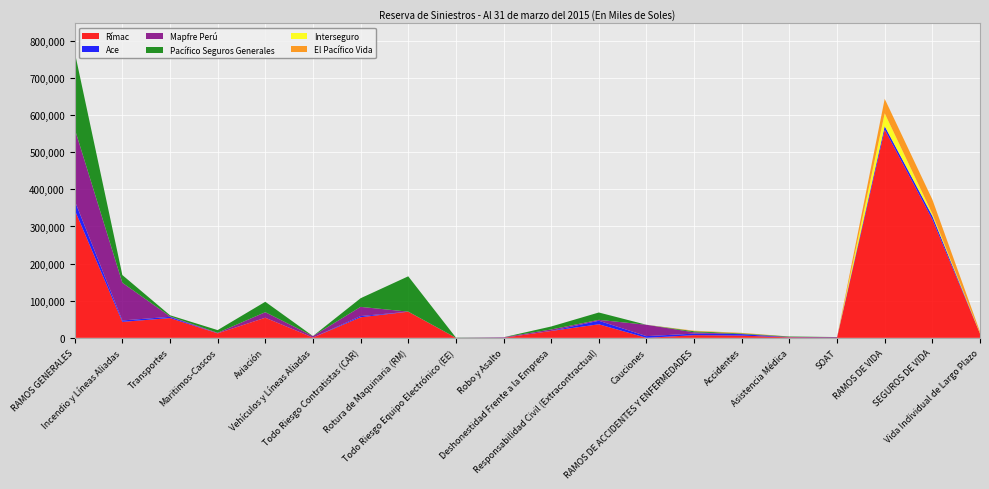

Reading left to right, what are all the values shown in this chart?

Rímac: 344785.2	43088.6	53318.8	12067.5	54183.2	723.1	55475.4	70406.6	84.7	28.6	18503.2	36563.9	0.0	7233.5	6041.9	1188.2	3.5	561027.7	318995.5	11423.7
Ace: 24712.9	3747.8	3293.3	0.0	0.0	0.0	3211.8	16.7	120.0	60.4	159.2	9461.7	4635.3	4067.9	4067.5	0.3	0.0	9310.5	9310.5	3.7
Mapfre Perú: 193941.5	101585.3	1239.4	1475.3	14947.2	4014.4	24737.3	221.4	19.3	1402.7	3887.4	2461.3	30601.3	3545.0	332.6	1304.8	1907.7	0.0	0.0	0.0
Pacífico Seguros Generales: 206767.0	20780.7	2983.6	7302.6	28061.6	112.6	23268.7	95117.9	608.3	76.8	8008.3	19817.5	0.0	2914.4	1532.2	1140.4	241.7	0.0	0.0	0.0
Interseguro: 0.0	0.0	0.0	0.0	0.0	0.0	0.0	0.0	0.0	0.0	0.0	0.0	0.0	124.9	124.9	0.0	0.0	34548.9	5865.5	930.8
El Pacífico Vida: 0.0	0.0	0.0	0.0	0.0	0.0	0.0	0.0	0.0	0.0	0.0	0.0	0.0	1323.1	1323.1	0.0	0.0	39048.8	38542.3	4083.2